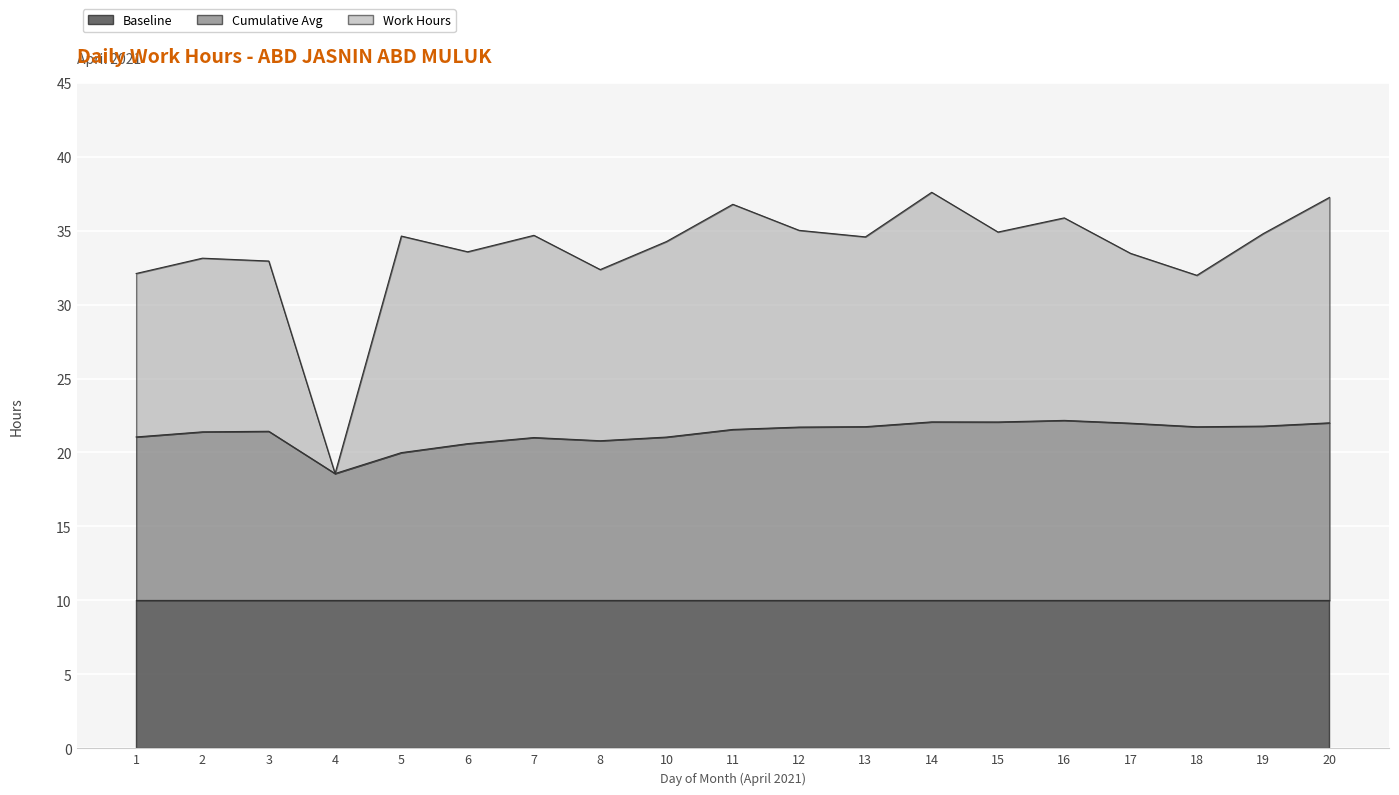

List the labels in order of Cumulative Avg value, largest first.

16, 14, 15, 20, 17, 19, 13, 18, 12, 11, 3, 2, 1, 10, 7, 8, 6, 5, 4